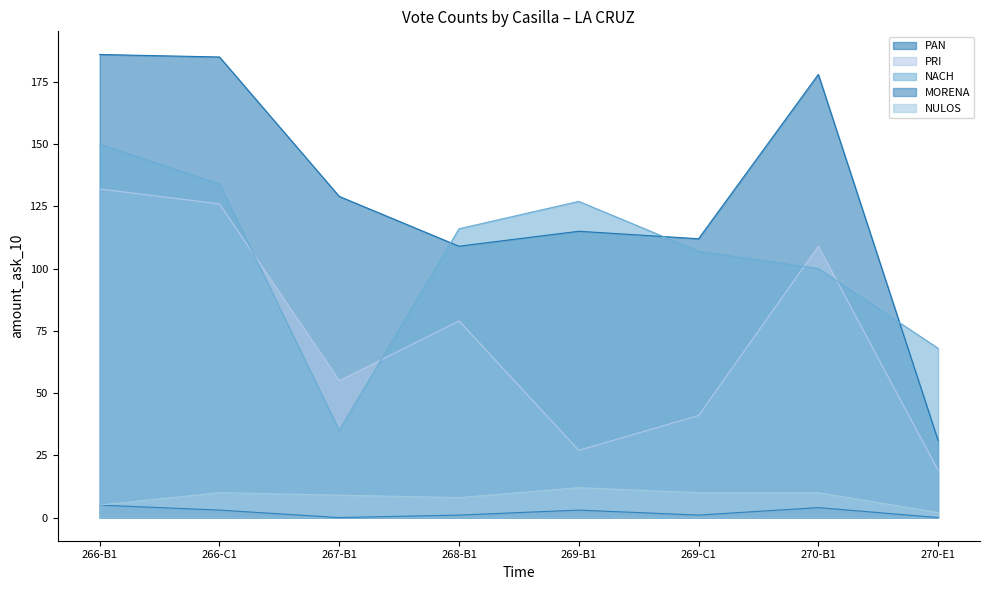

How many interior local peaks does the MORENA series have?

2